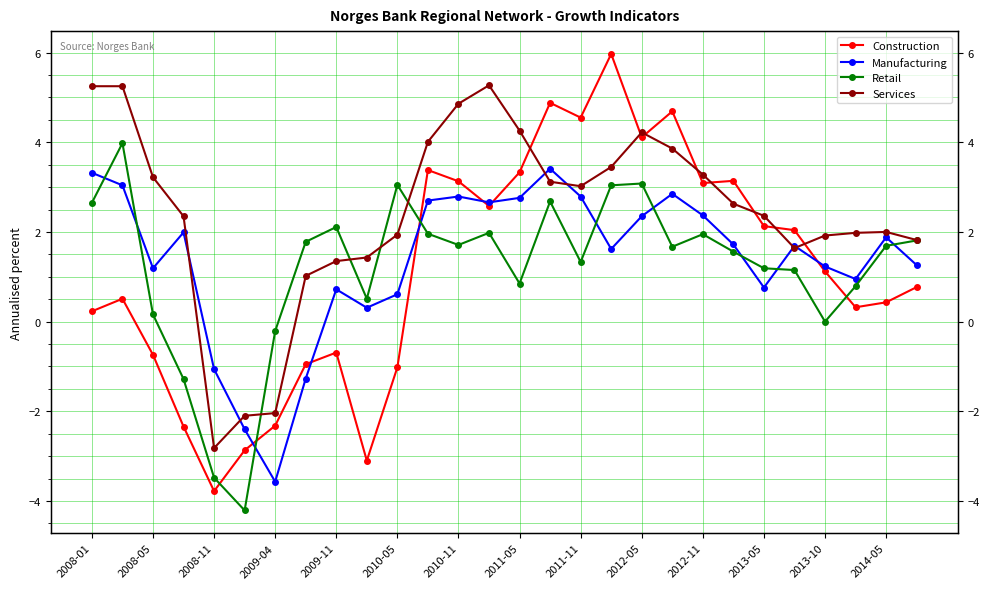

List the series in order of their peak value, highest first.

Construction, Services, Retail, Manufacturing